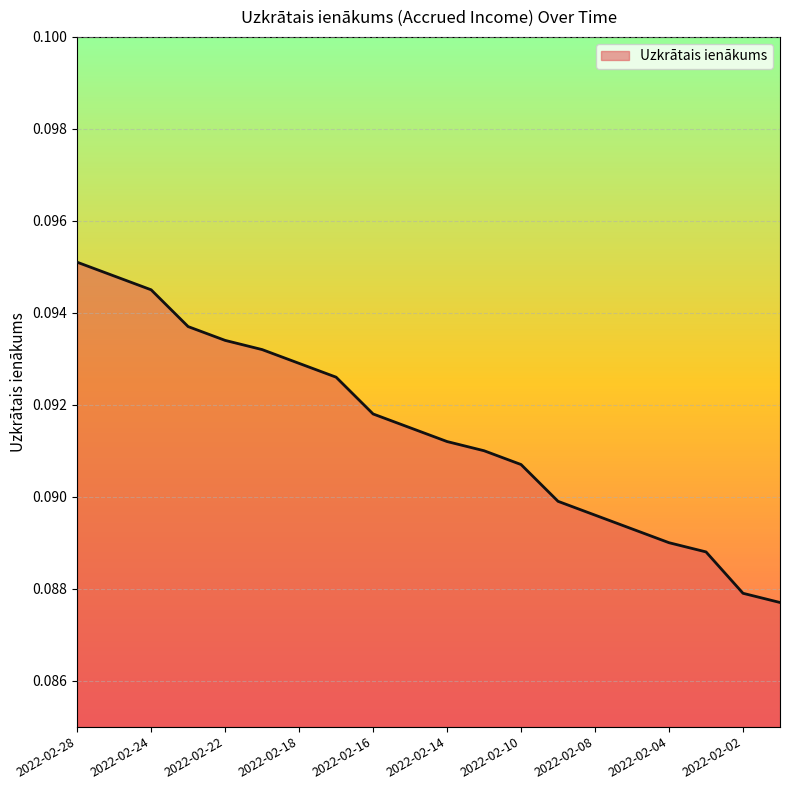

Reading right to left, extract all data points from this chart.

0.1	0.1	0.1	0.1	0.1	0.1	0.1	0.1	0.1	0.1	0.1	0.1	0.1	0.1	0.1	0.1	0.1	0.1	0.1	0.1